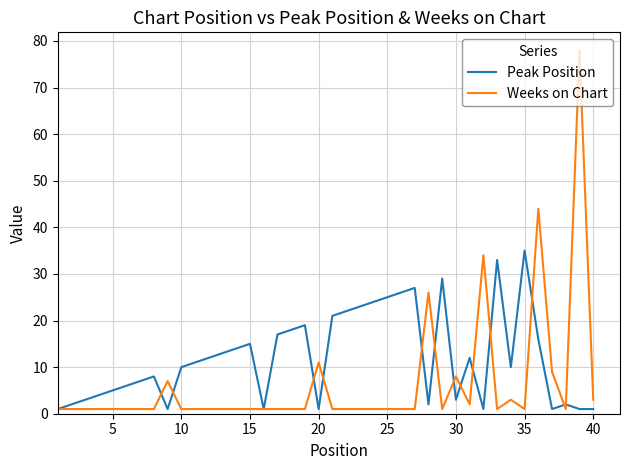

List the series in order of their peak value, highest first.

Weeks on Chart, Peak Position